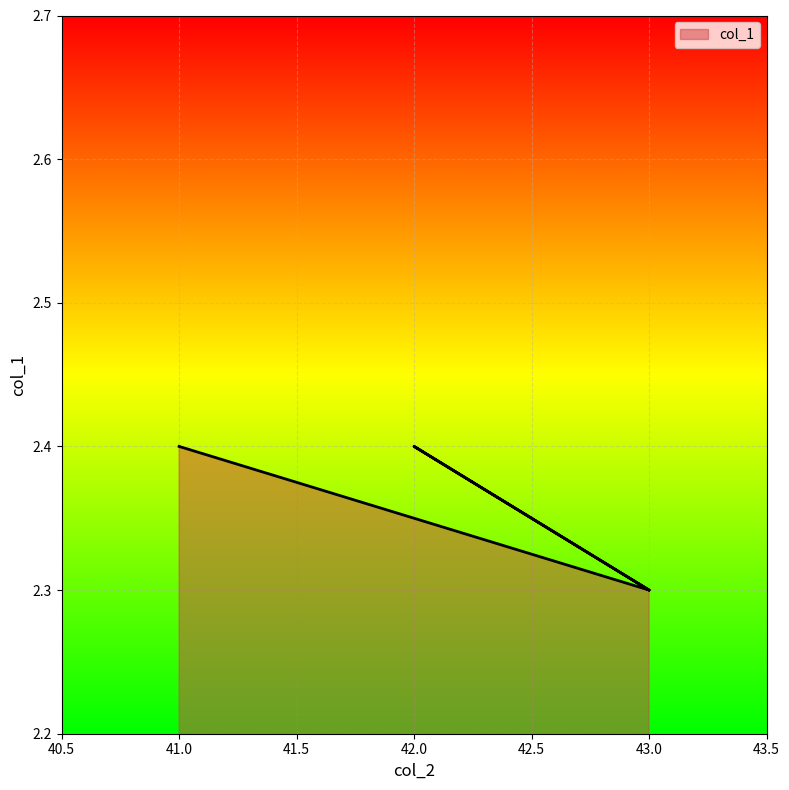

Rank the categories by value from highest to lowest.

42, 41, 41, 43, 43